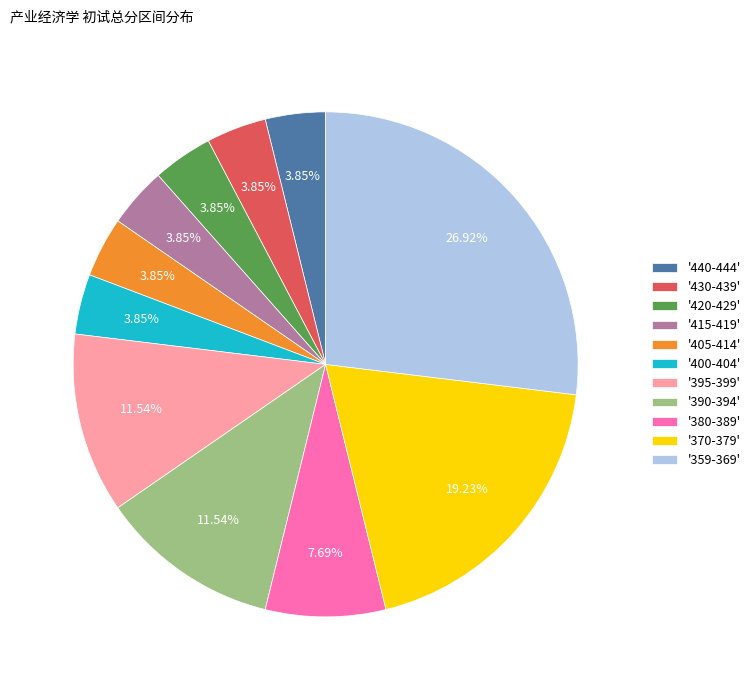

Does '415-419' represent more than half of the total?

No